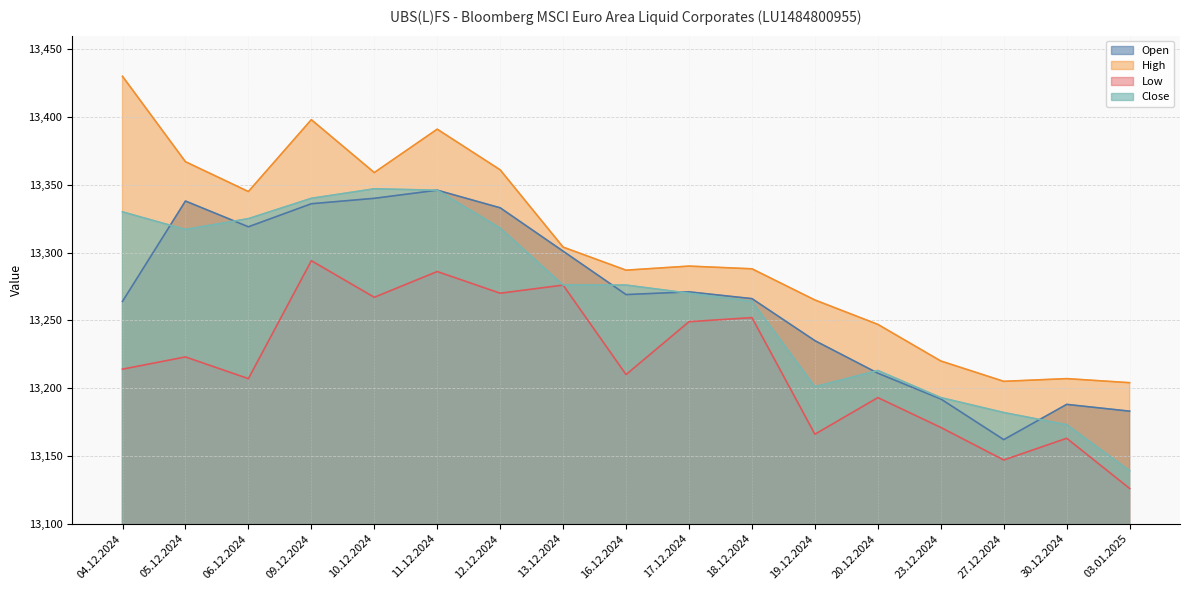

List the labels in order of Open value, largest first.

11.12.2024, 10.12.2024, 05.12.2024, 09.12.2024, 12.12.2024, 06.12.2024, 13.12.2024, 17.12.2024, 16.12.2024, 18.12.2024, 04.12.2024, 19.12.2024, 20.12.2024, 23.12.2024, 30.12.2024, 03.01.2025, 27.12.2024